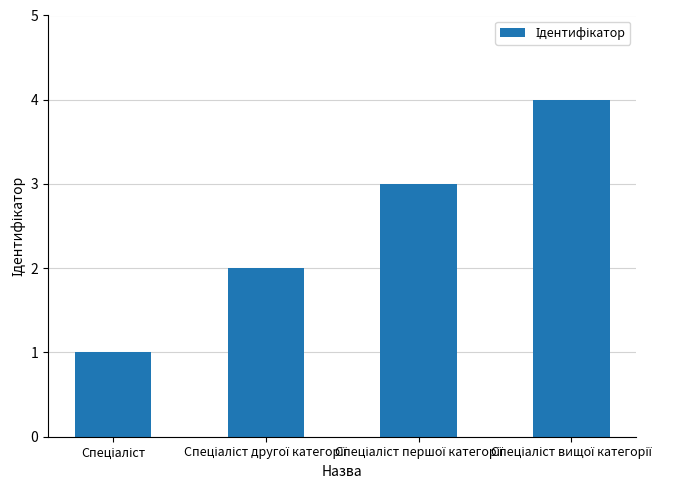

What is the minimum value shown in the chart?

1